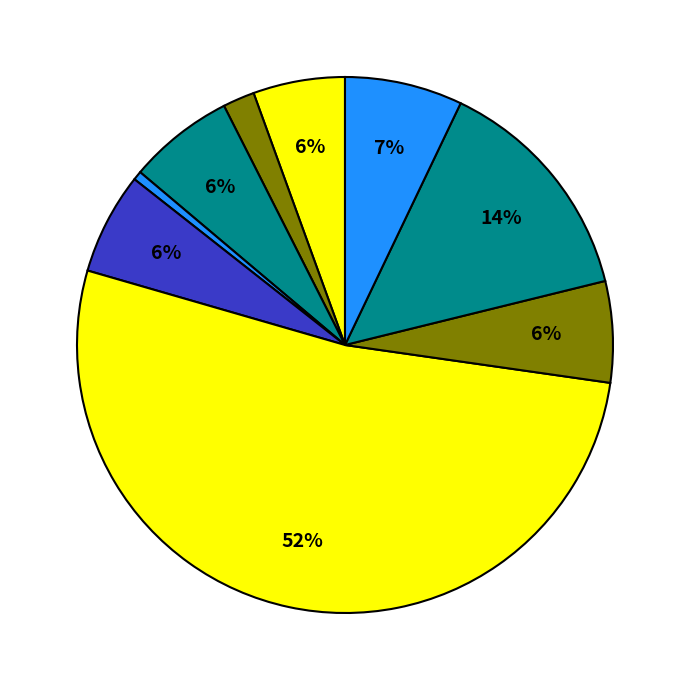

Count the number of slices in the pie.

9